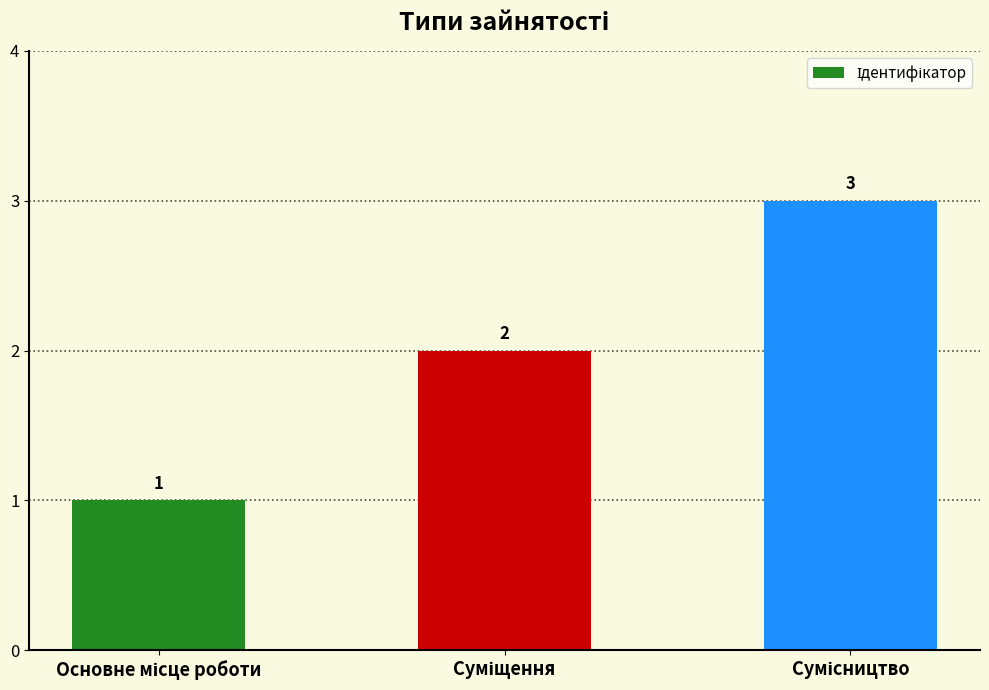

What is the value of the 2nd bar from the left?

2